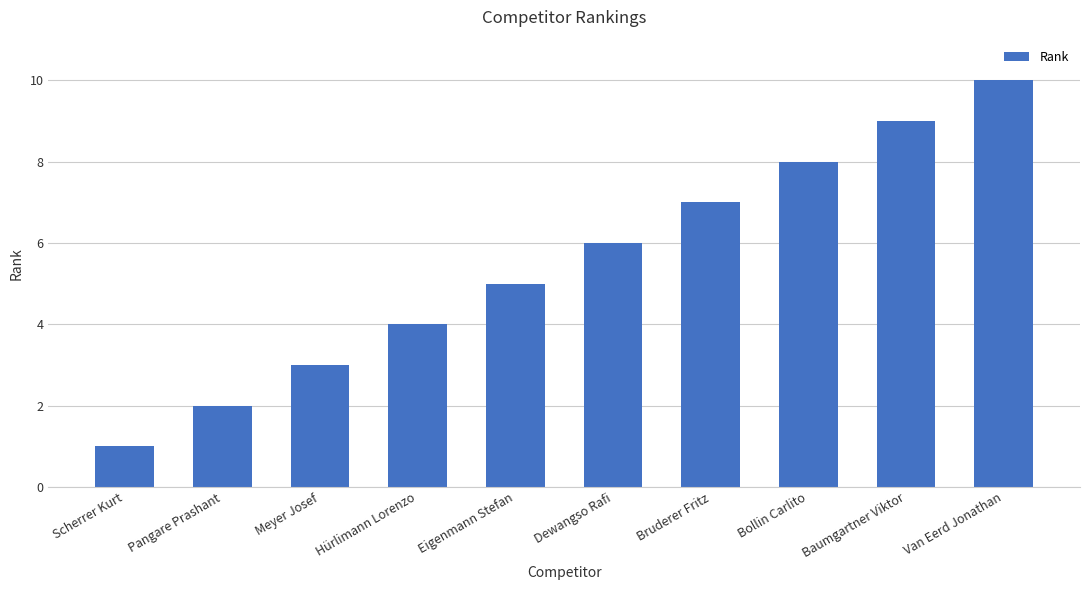

List the labels in order of value, largest first.

Van Eerd Jonathan, Baumgartner Viktor, Bollin Carlito, Bruderer Fritz, Dewangso Rafi, Eigenmann Stefan, Hürlimann Lorenzo, Meyer Josef, Pangare Prashant, Scherrer Kurt